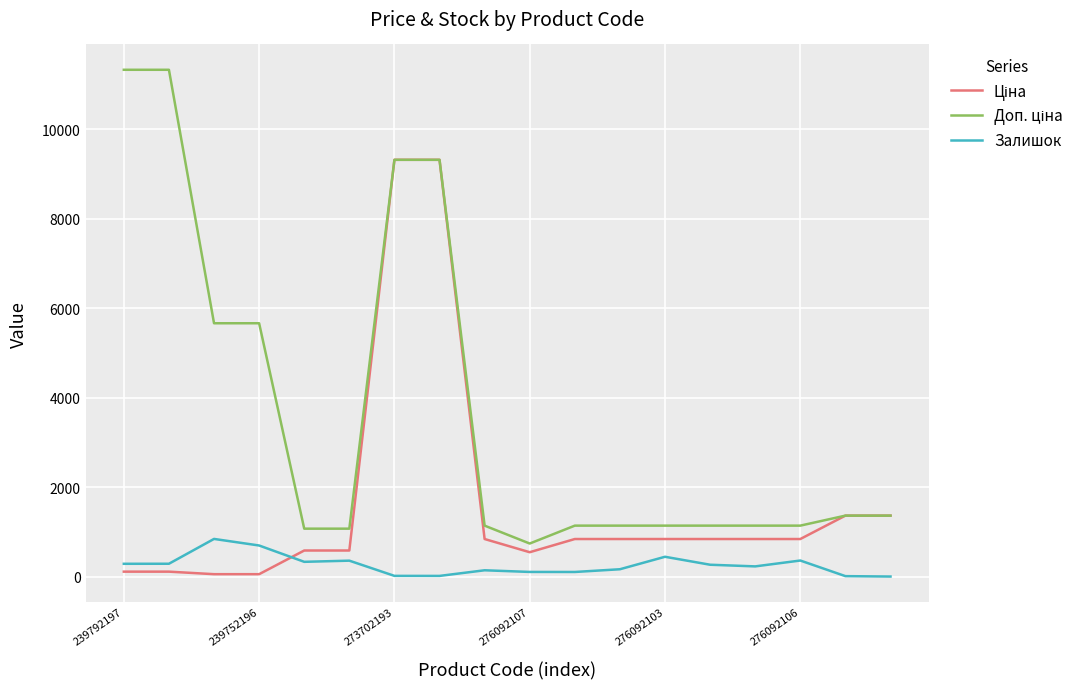

What is the greatest value displayed?

11334.0